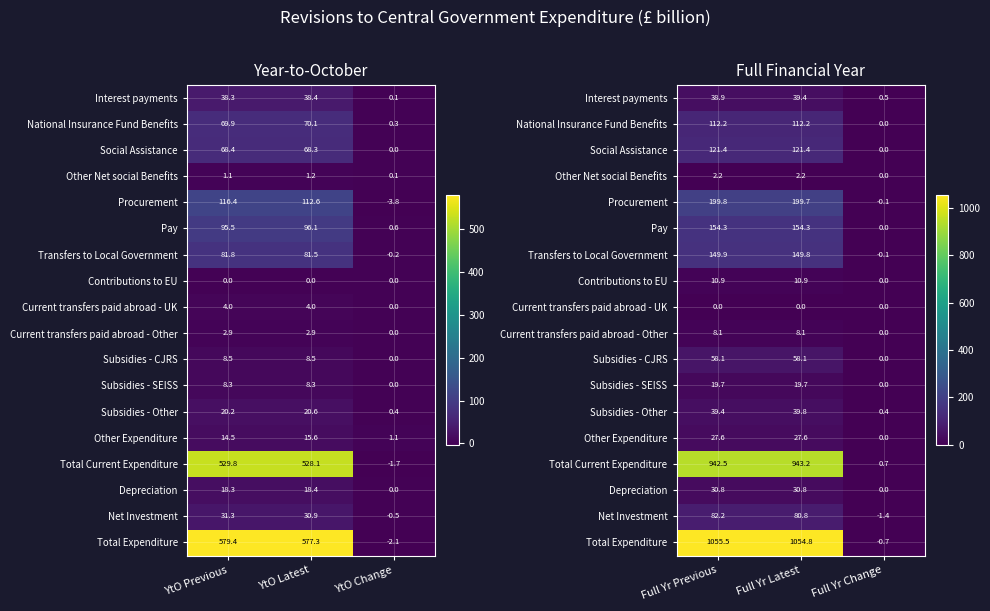

List the series in order of their peak value, highest first.

Total Expenditure, Total Current Expenditure, Procurement, Pay, Transfers to Local Government, Social Assistance, National Insurance Fund Benefits, Net Investment, Subsidies - CJRS, Subsidies - Other, Interest payments, Depreciation, Other Expenditure, Subsidies - SEISS, Contributions to EU, Current transfers paid abroad - Other, Other Net social Benefits, Current transfers paid abroad - UK